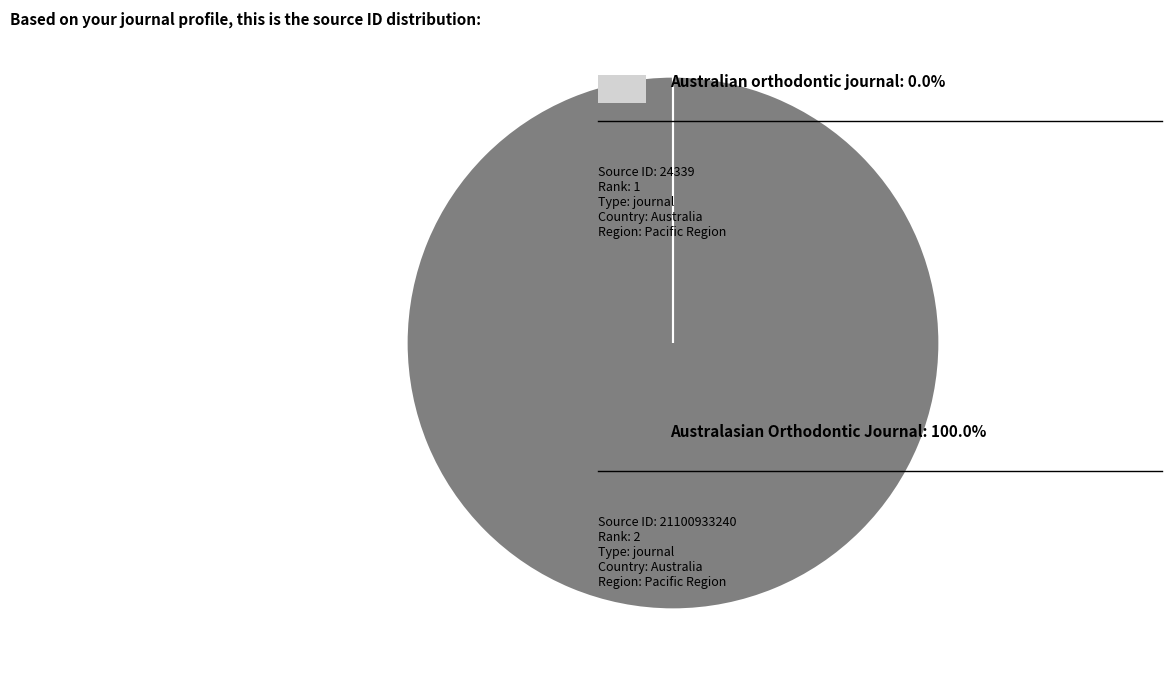

Is there any slice that represents more than half of the pie?

Yes